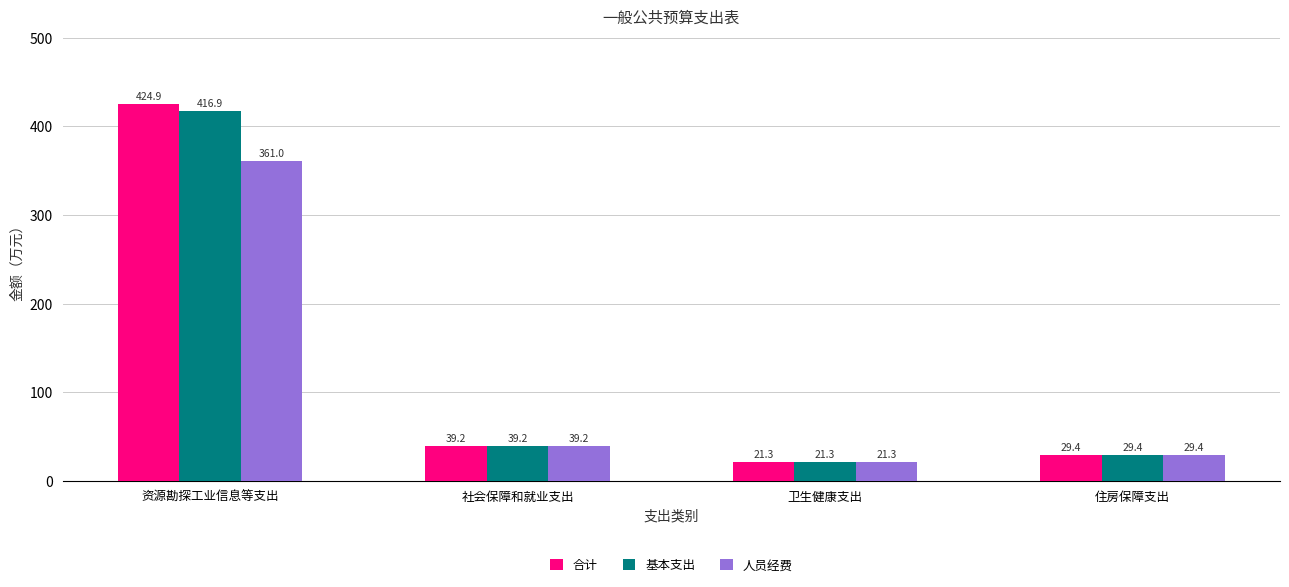

How many distinct data groups are displayed?

3